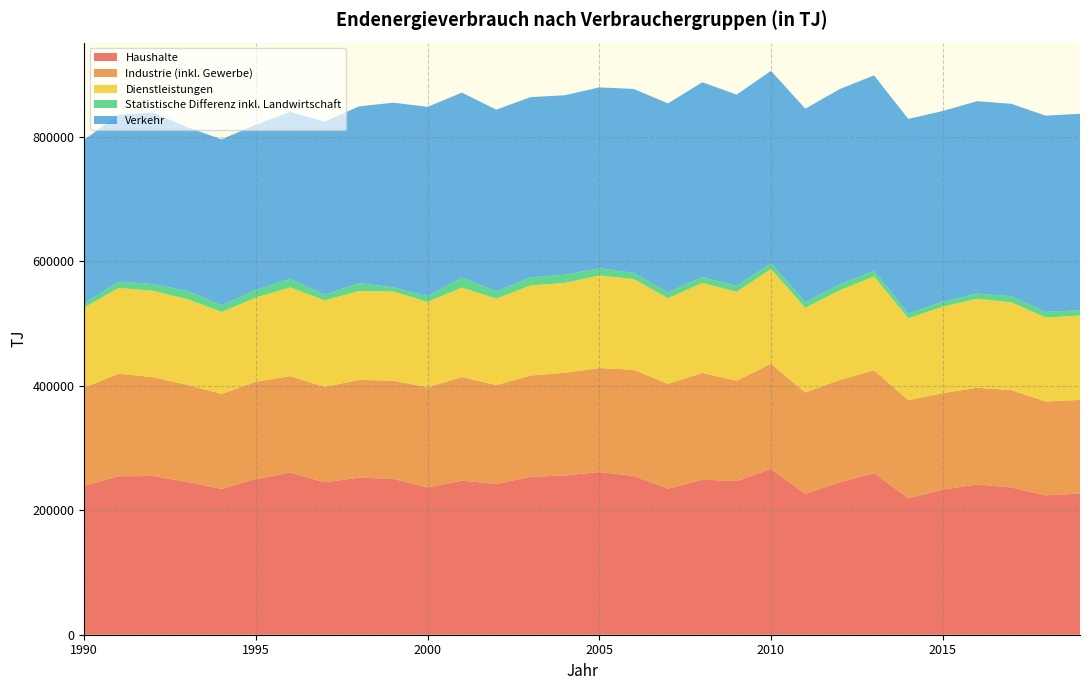

Reading left to right, what are all the values shown in this chart?

Haushalte: 1990=239370	1991=254510	1992=254950	1993=245500	1994=234160	1995=250090	1996=260460	1997=244800	1998=252210	1999=250410	2000=236490	2001=247470	2002=242060	2003=253710	2004=255720	2005=261350	2006=255050	2007=234460	2008=249000	2009=246820	2010=266110	2011=226420	2012=244880	2013=259580	2014=219170	2015=232970	2016=241300	2017=236620	2018=223880	2019=226750
Industrie (inkl. Gewerbe): 1990=157270	1991=164780	1992=158640	1993=155830	1994=152500	1995=156170	1996=154800	1997=153140	1998=157160	1999=157530	2000=160770	2001=166260	2002=158820	2003=162540	2004=165000	2005=166920	2006=170530	2007=168580	2008=171310	2009=161210	2010=169040	2011=162560	2012=164190	2013=165110	2014=157540	2015=154880	2016=155280	2017=156170	2018=150730	2019=150330
Dienstleistungen: 1990=128940	1991=137610	1992=138760	1993=137640	1994=131770	1995=135270	1996=142660	1997=138980	1998=142620	1999=143310	2000=137200	2001=143930	2002=138750	2003=144830	2004=144260	2005=148750	2006=145680	2007=137410	2008=144620	2009=142800	2010=152290	2011=135920	2012=144010	2013=150870	2014=131550	2015=139000	2016=143040	2017=141020	2018=134900	2019=135550
Statistische Differenz inkl. Landwirtschaft: 1990=6220	1991=10060	1992=10740	1993=13240	1994=10560	1995=12230	1996=13810	1997=9160	1998=12770	1999=6800	2000=9210	2001=16150	2002=11610	2003=12890	2004=13270	2005=11500	2006=9870	2007=9450	2008=9410	2009=9320	2010=8950	2011=9440	2012=9280	2013=9210	2014=7560	2015=8050	2016=8380	2017=9820	2018=8980	2019=8520
Verkehr: 1990=263050	1991=268490	1992=275520	1993=262850	1994=266640	1995=265430	1996=268040	1997=277960	1998=283710	1999=296450	2000=304120	2001=296840	2002=291990	2003=289440	2004=288180	2005=290470	2006=295410	2007=303420	2008=312970	2009=307190	2010=309240	2011=310460	2012=313900	2013=313540	2014=312560	2015=306200	2016=308810	2017=309010	2018=315150	2019=315520